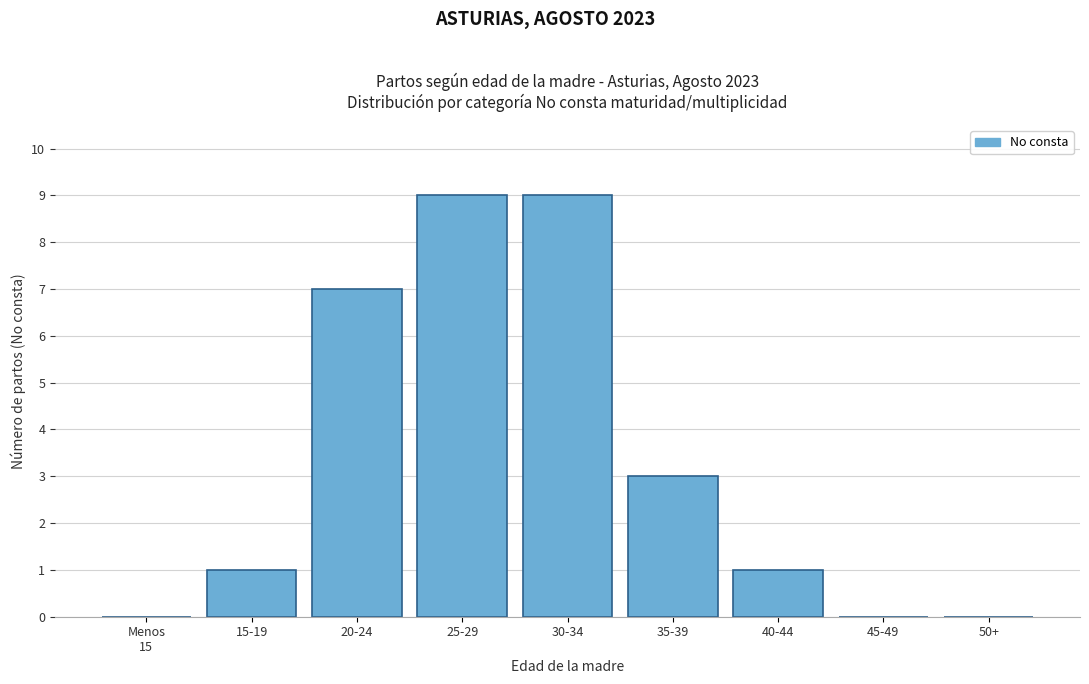

True or false: the data shows -4 at 50+.

False